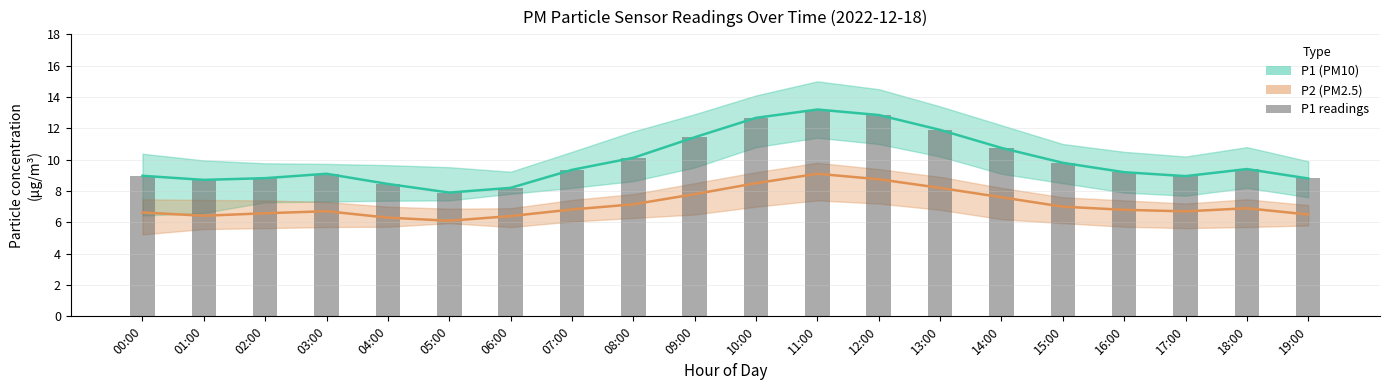

What is the spread (max minus min) of values at 16:00?

2.4